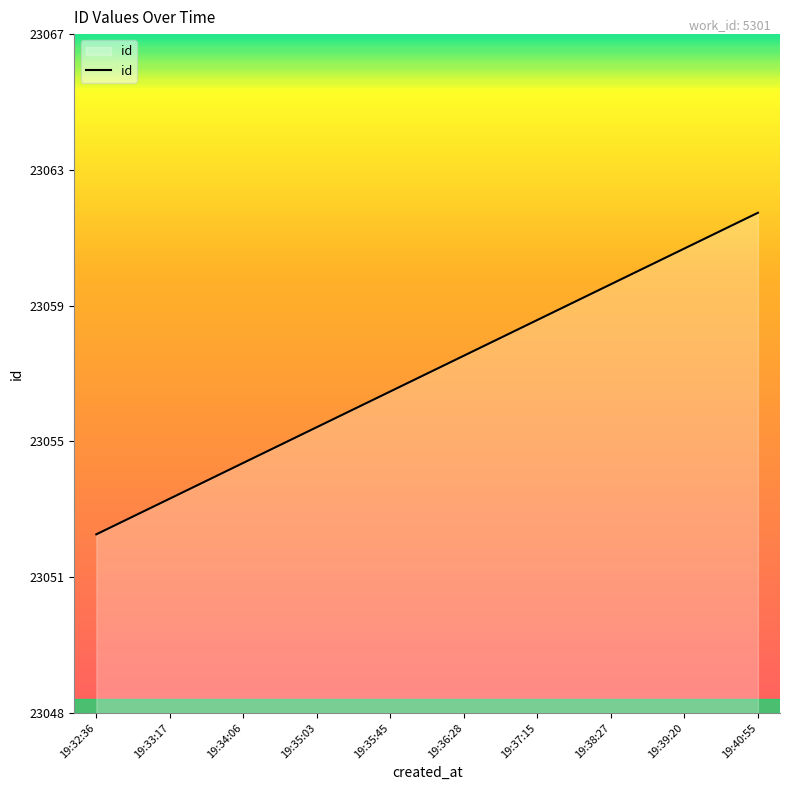

Is this an area chart (filled region under the line)?

Yes